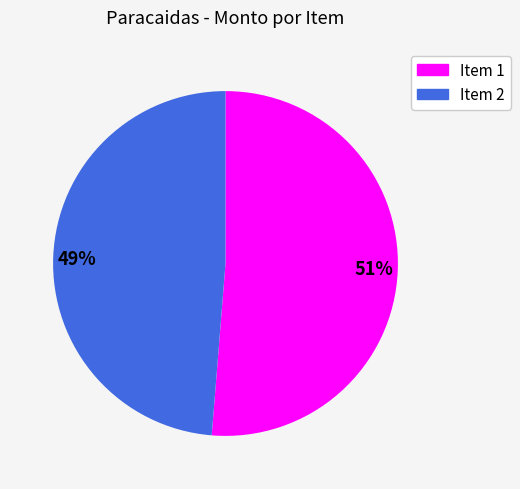

Which category has the smallest portion of the pie?

49%